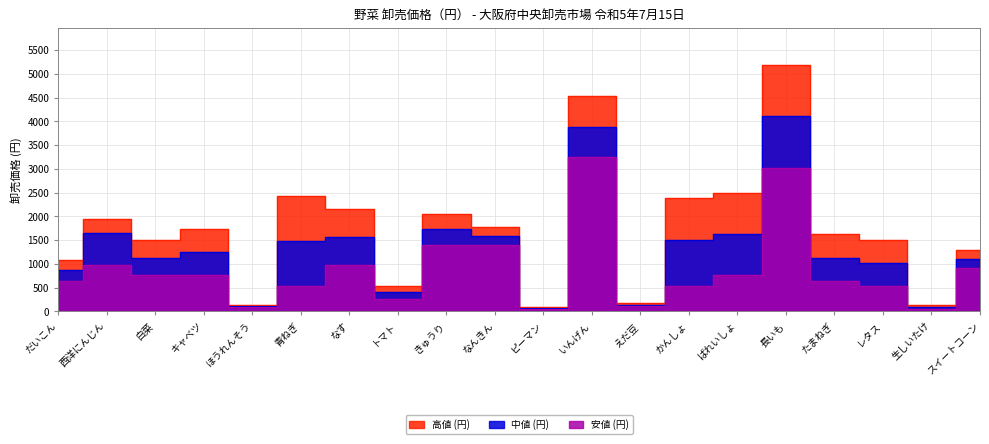

Is the value of 高値 (円) at かんしょ greater than the value of 中値 (円) at 青ねぎ?

Yes